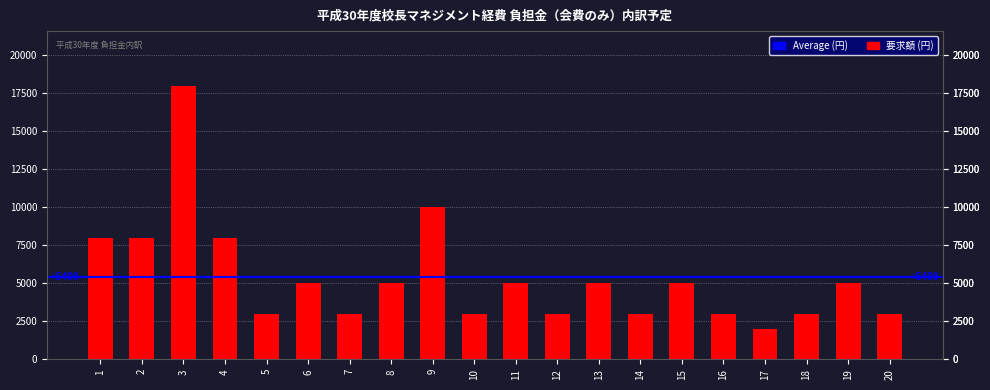

Reading left to right, extract all data points from this chart.

8000	8000	18000	8000	3000	5000	3000	5000	10000	3000	5000	3000	5000	3000	5000	3000	2000	3000	5000	3000